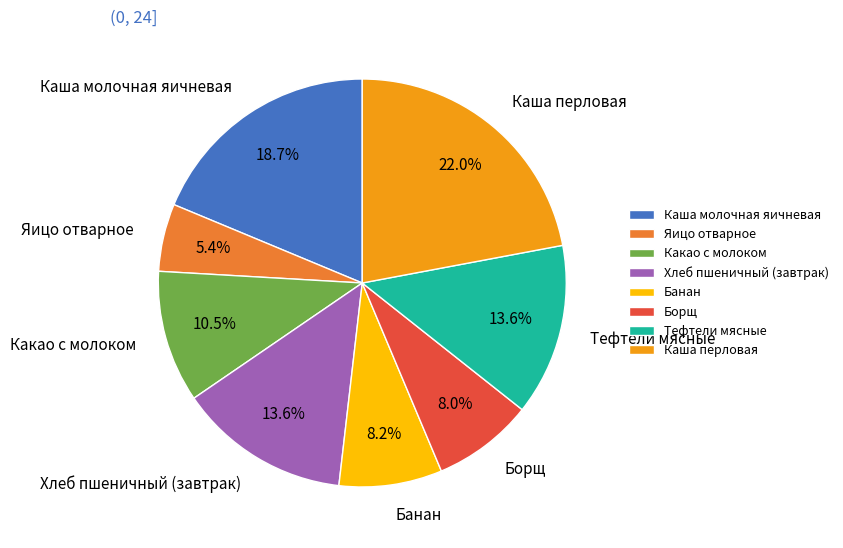

True or false: Каша молочная яичневая accounts for 4% of the total.

False